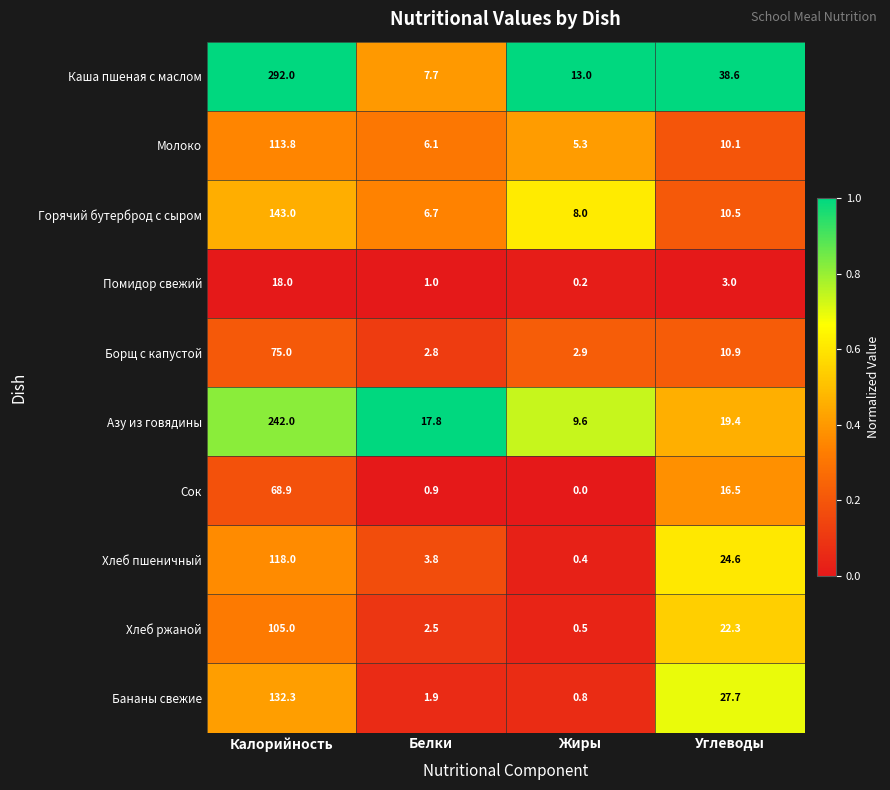

What is the highest value of the Молоко series?

113.8